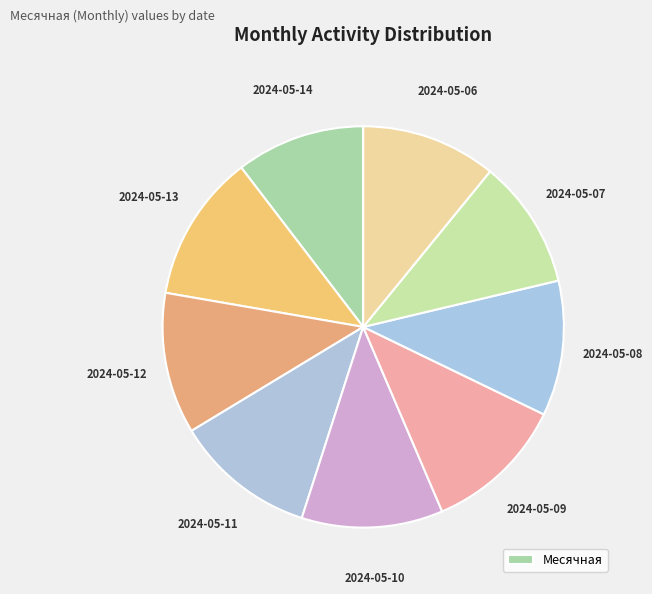

Which category has the biggest portion of the pie?

2024-05-13